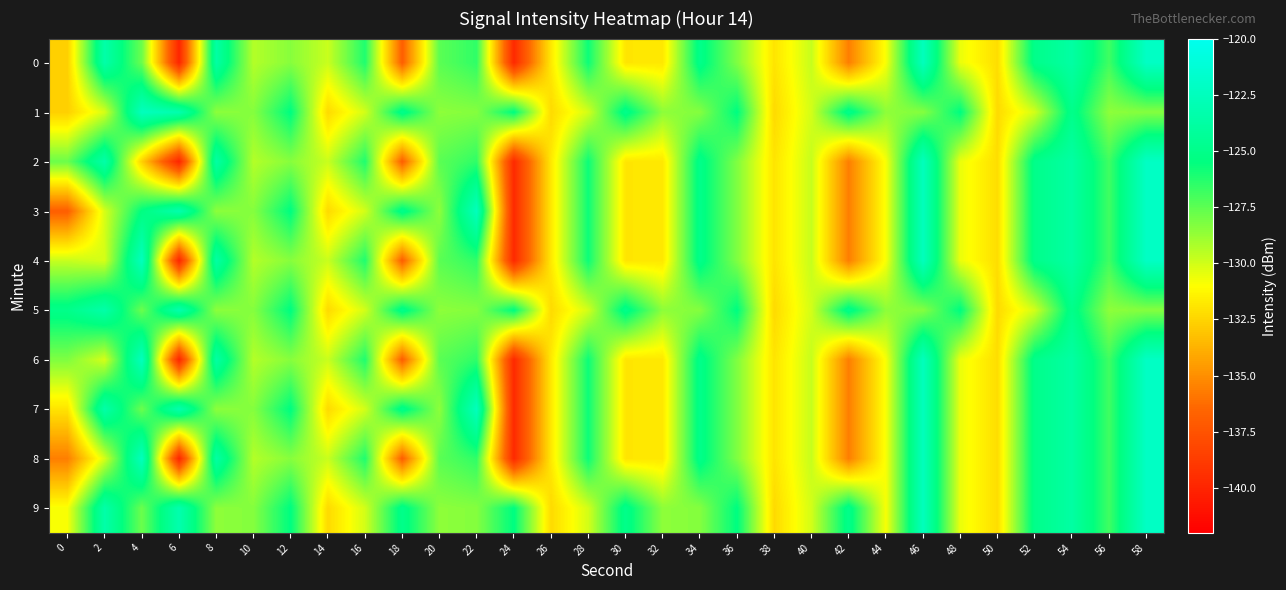

At which category is the sum across all series the highest?

58